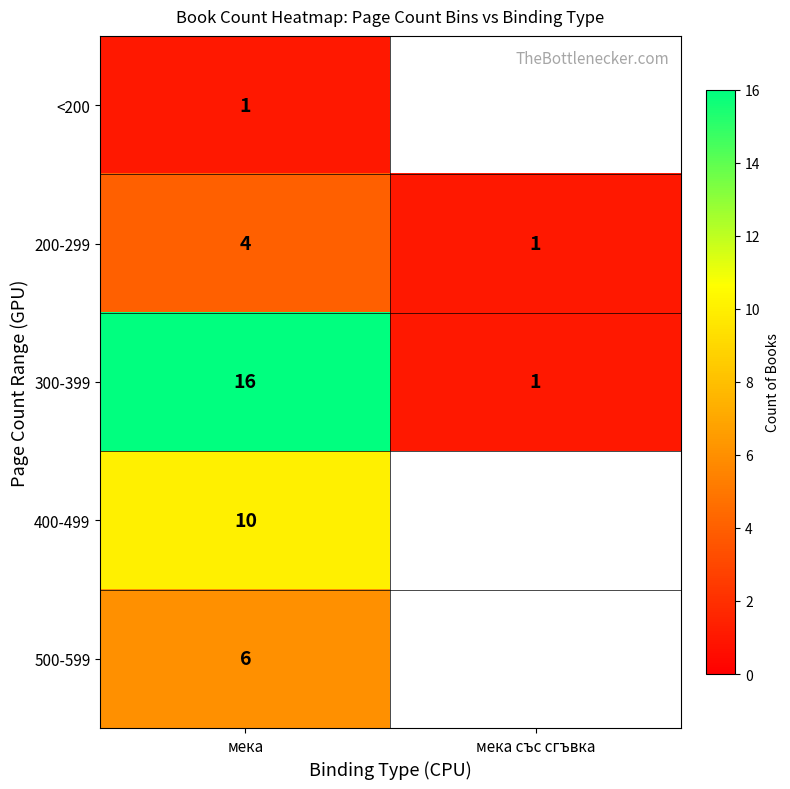

Read the 300-399 value at мека.

16